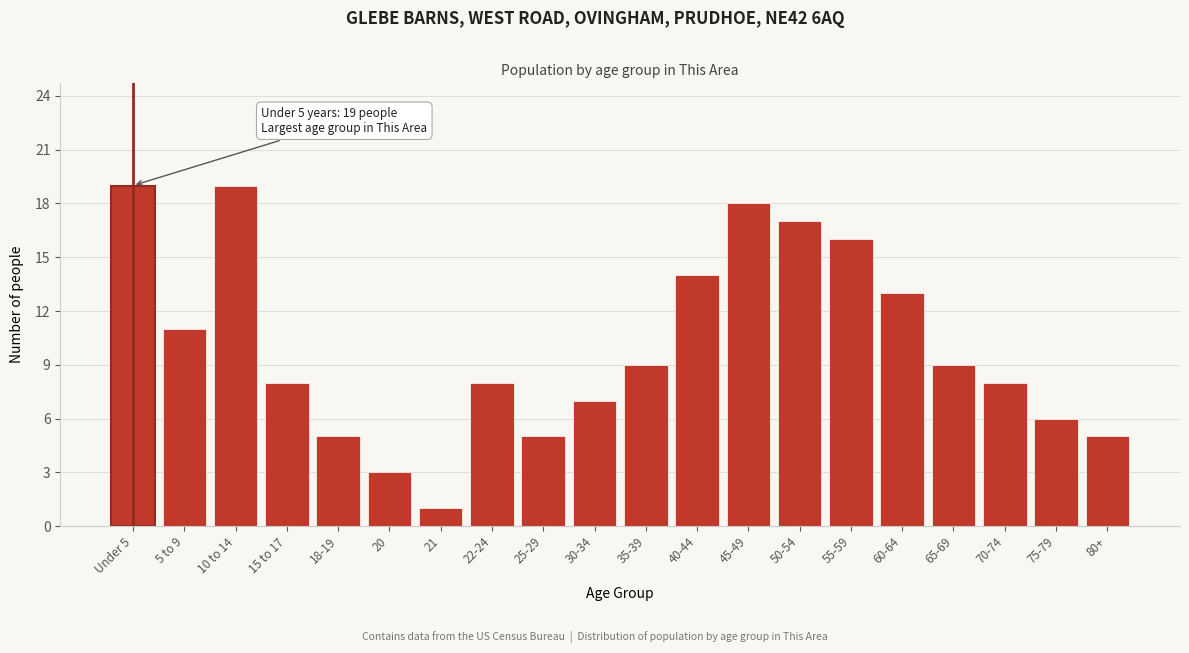

Reading right to left, list all the values displayed in this chart.

80+=5	75-79=6	70-74=8	65-69=9	60-64=13	55-59=16	50-54=17	45-49=18	40-44=14	35-39=9	30-34=7	25-29=5	22-24=8	21=1	20=3	18-19=5	15 to 17=8	10 to 14=19	5 to 9=11	Under 5=19